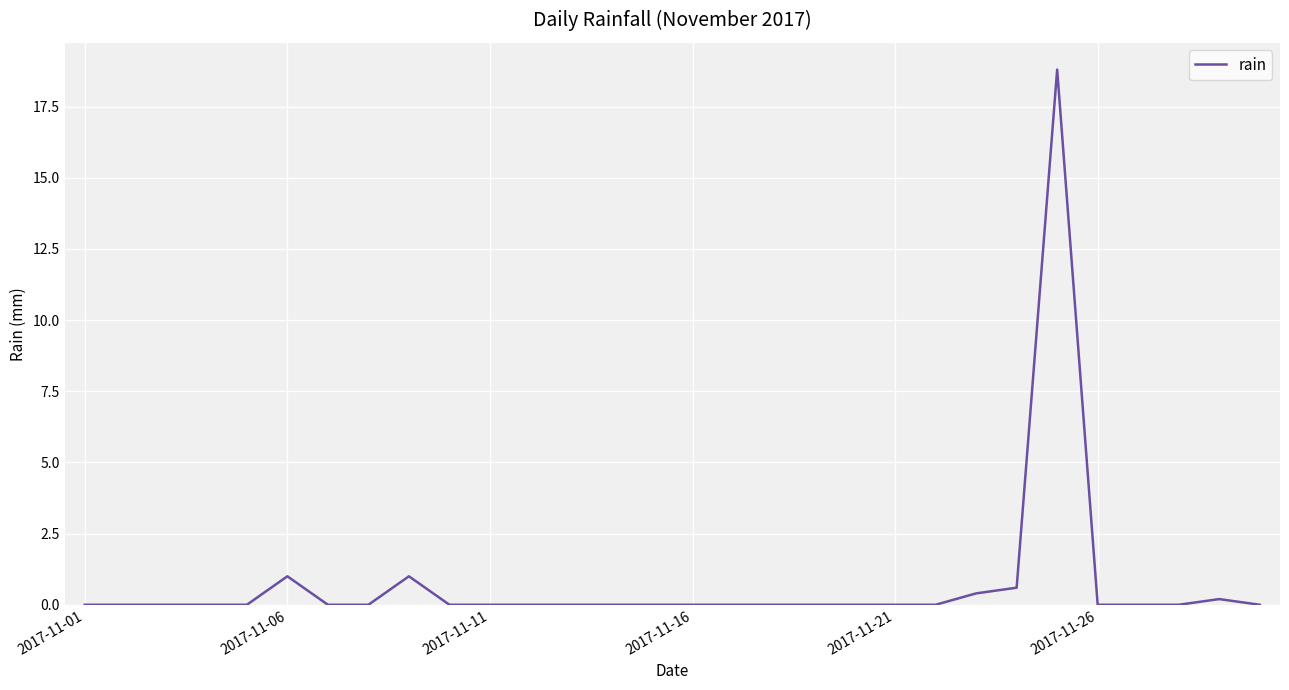

Reading left to right, list all the values displayed in this chart.

0.0	0.0	0.0	0.0	0.0	1.0	0.0	0.0	1.0	0.0	0.0	0.0	0.0	0.0	0.0	0.0	0.0	0.0	0.0	0.0	0.0	0.0	0.4	0.6	18.8	0.0	0.0	0.0	0.2	0.0